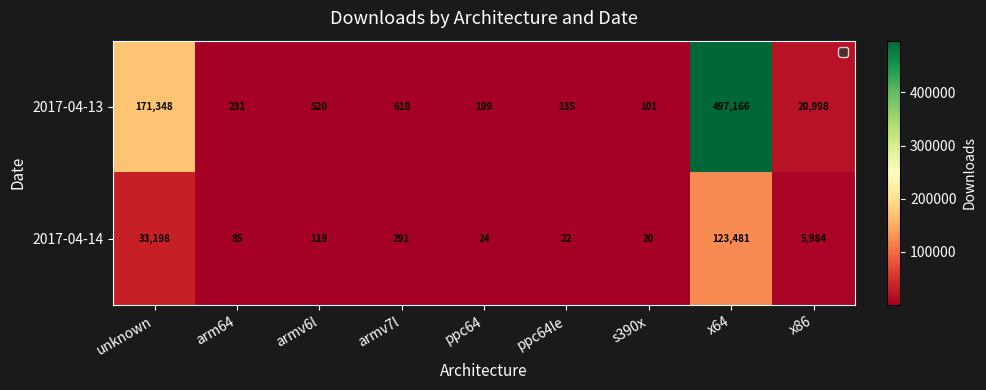

Which series has the largest range (max minus min)?

2017-04-13